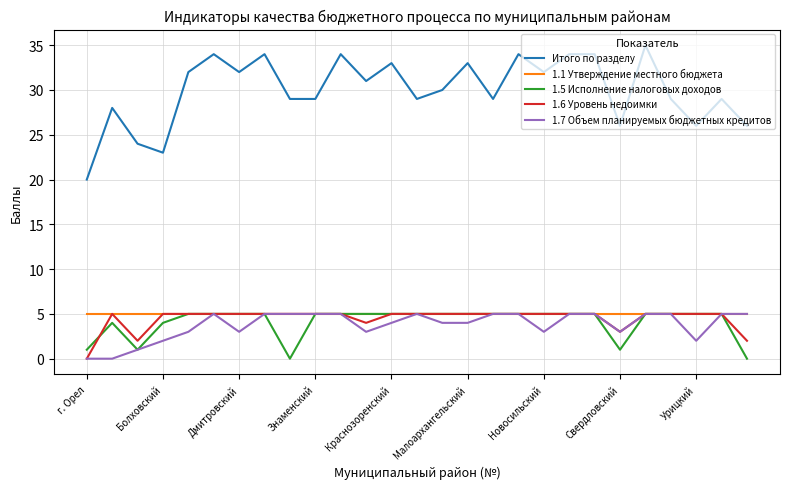

Reading right to left, transcribe all the data shown in this chart.

Итого по разделу: 26	29	26	29	35	26	34	34	32	34	29	33	30	29	33	31	34	29	29	34	32	34	32	23	24	28	20
1.1 Утверждение местного бюджета: 5	5	5	5	5	5	5	5	5	5	5	5	5	5	5	5	5	5	5	5	5	5	5	5	5	5	5
1.5 Исполнение налоговых доходов: 0	5	5	5	5	1	5	5	5	5	5	5	5	5	5	5	5	5	0	5	5	5	5	4	1	4	1
1.6 Уровень недоимки: 2	5	5	5	5	3	5	5	5	5	5	5	5	5	5	4	5	5	5	5	5	5	5	5	2	5	0
1.7 Объем планируемых бюджетных кредитов: 5	5	2	5	5	3	5	5	3	5	5	4	4	5	4	3	5	5	5	5	3	5	3	2	1	0	0